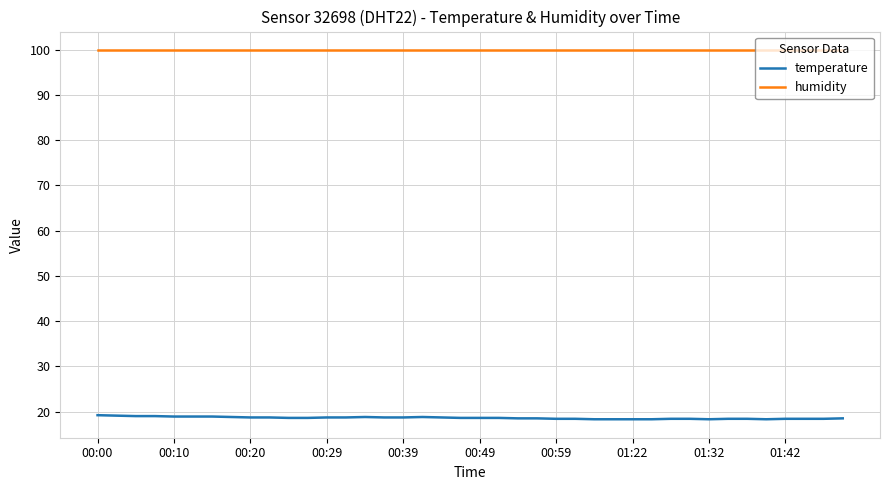

What is the minimum value for temperature?

18.3